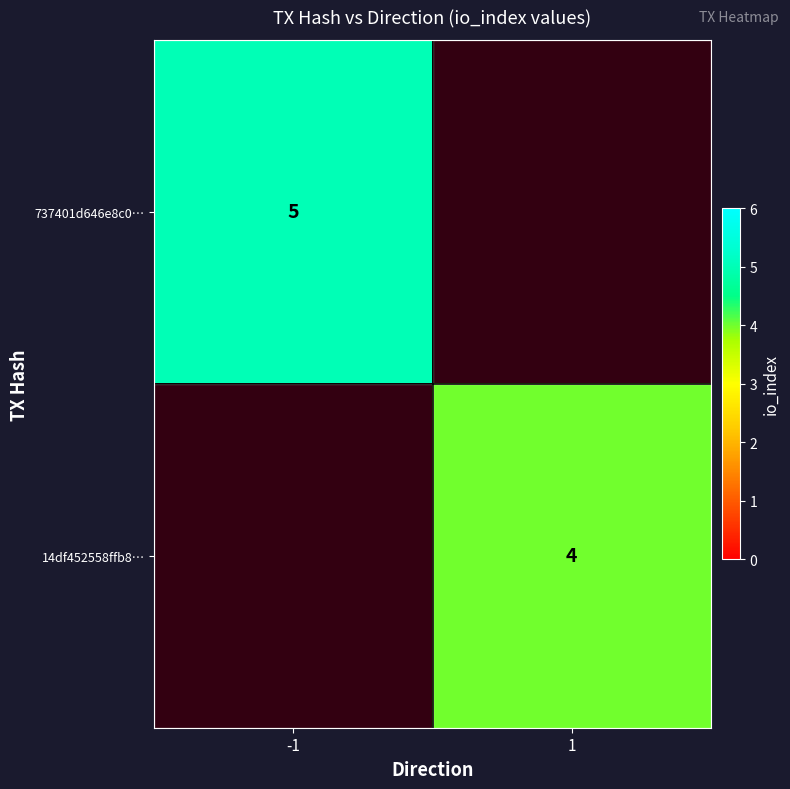

The value of 14df452558ffb8… at 1 is 4. True or false?

True